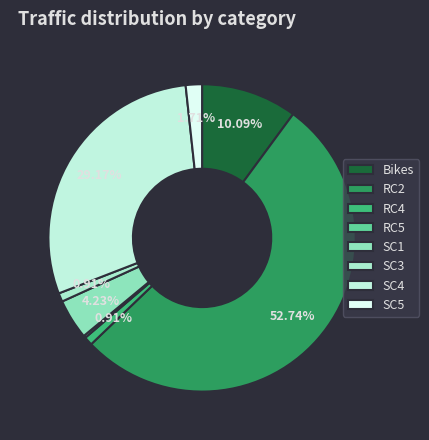

How many slices are in this pie chart?

8